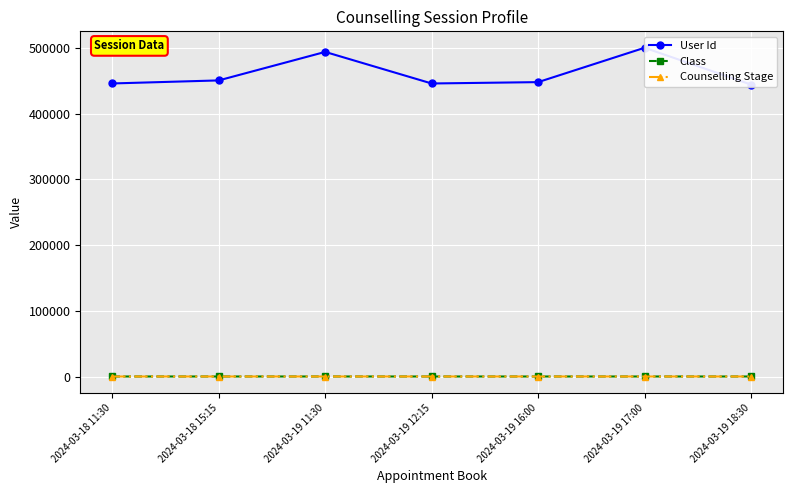

Between 2024-03-18 15:15 and 2024-03-19 11:30, which series saw the biggest shift?

User Id